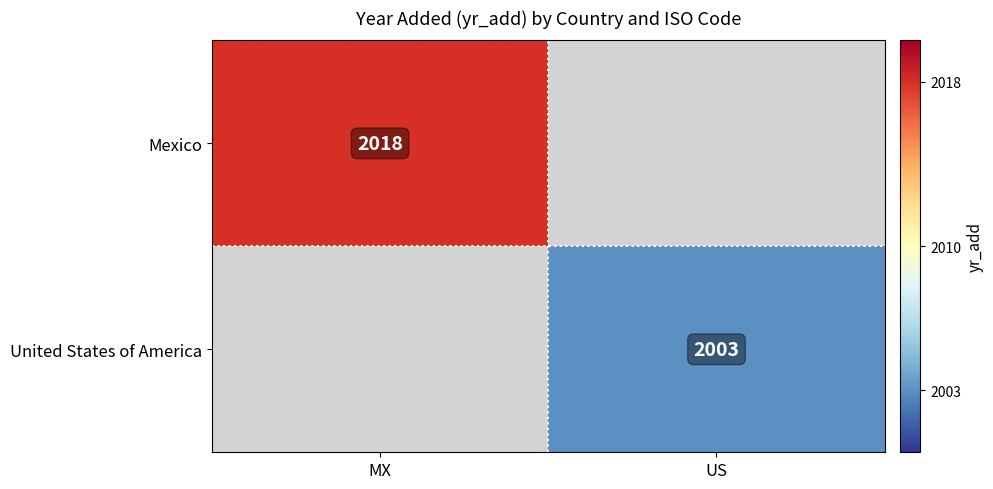

The Mexico series shows 787 at MX. True or false?

False